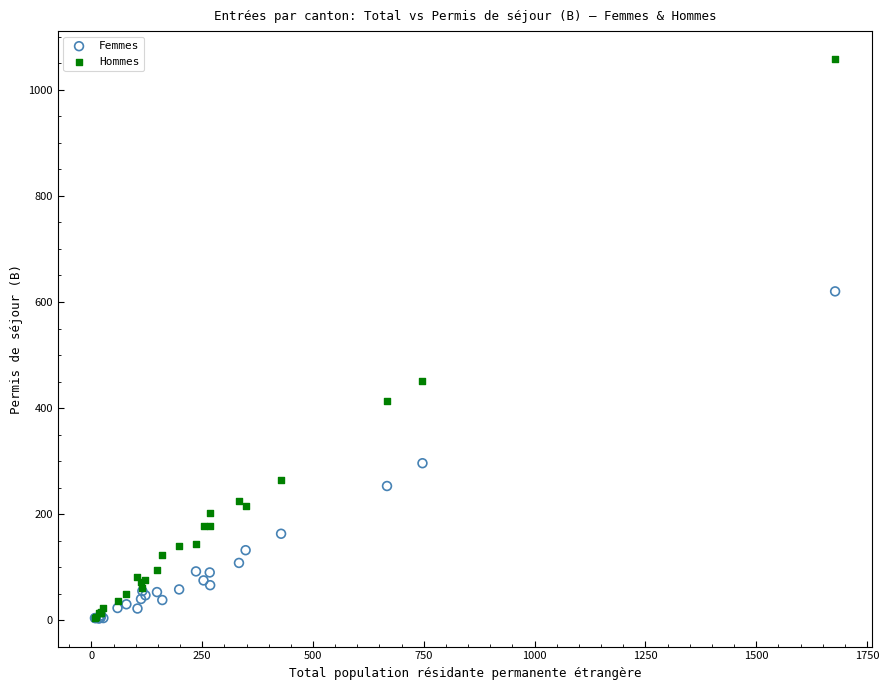

Which series has the widest spread of Y values?

Hommes